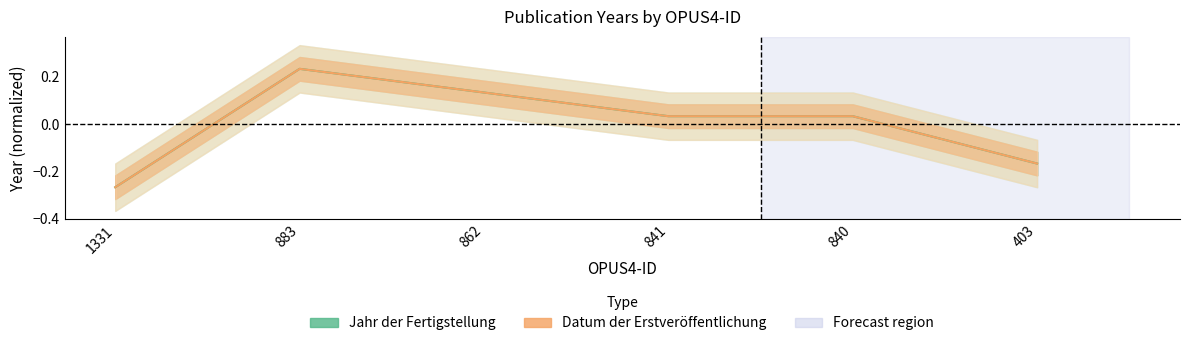

Is this an area chart (filled region under the line)?

No